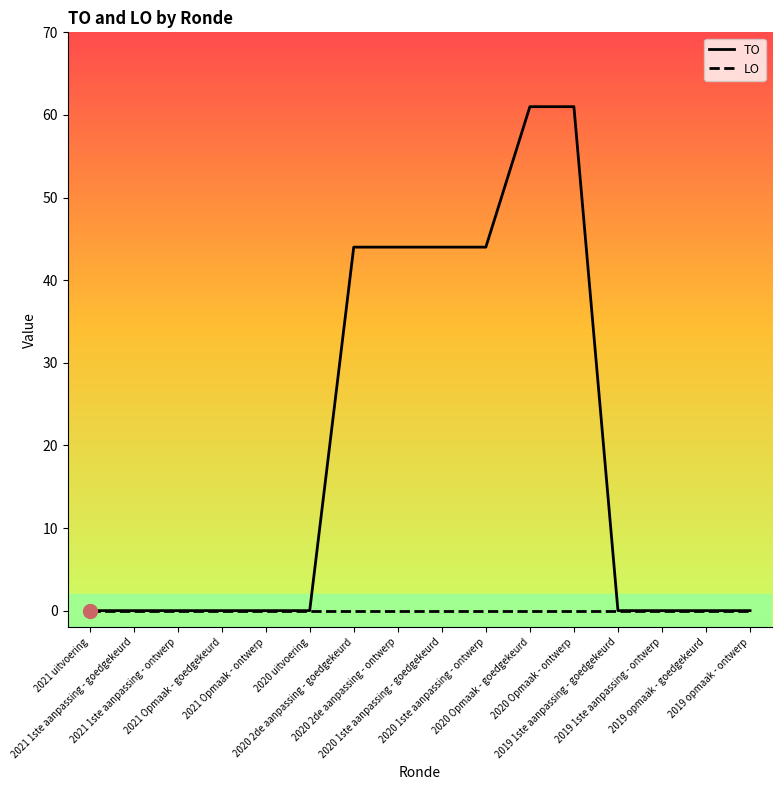

Reading left to right, list all the values displayed in this chart.

TO: 2021 uitvoering=0	2021 1ste aanpassing - goedgekeurd=0	2021 1ste aanpassing - ontwerp=0	2021 Opmaak - goedgekeurd=0	2021 Opmaak - ontwerp=0	2020 uitvoering=0	2020 2de aanpassing - goedgekeurd=44	2020 2de aanpassing - ontwerp=44	2020 1ste aanpassing - goedgekeurd=44	2020 1ste aanpassing - ontwerp=44	2020 Opmaak - goedgekeurd=61	2020 Opmaak - ontwerp=61	2019 1ste aanpassing - goedgekeurd=0	2019 1ste aanpassing - ontwerp=0	2019 opmaak - goedgekeurd=0	2019 opmaak - ontwerp=0
LO: 2021 uitvoering=0	2021 1ste aanpassing - goedgekeurd=0	2021 1ste aanpassing - ontwerp=0	2021 Opmaak - goedgekeurd=0	2021 Opmaak - ontwerp=0	2020 uitvoering=0	2020 2de aanpassing - goedgekeurd=0	2020 2de aanpassing - ontwerp=0	2020 1ste aanpassing - goedgekeurd=0	2020 1ste aanpassing - ontwerp=0	2020 Opmaak - goedgekeurd=0	2020 Opmaak - ontwerp=0	2019 1ste aanpassing - goedgekeurd=0	2019 1ste aanpassing - ontwerp=0	2019 opmaak - goedgekeurd=0	2019 opmaak - ontwerp=0